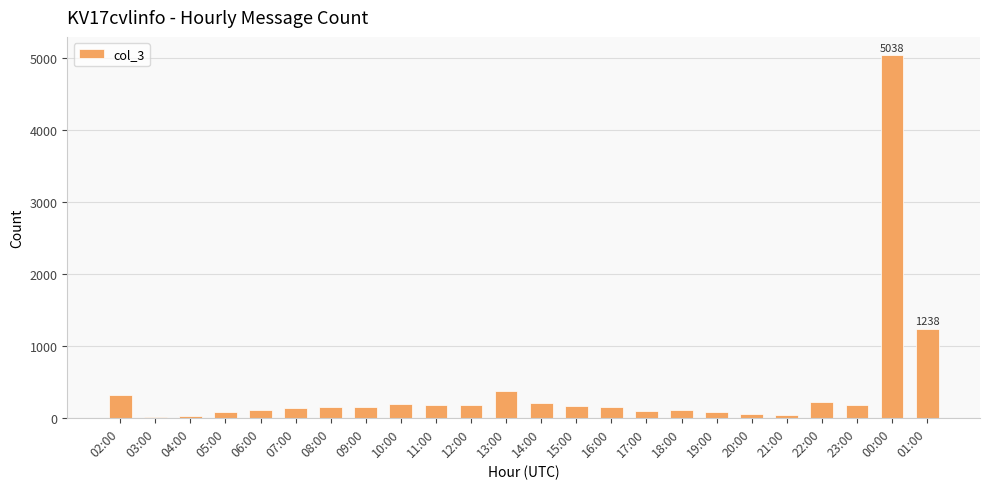

How many data points does each series have?

24